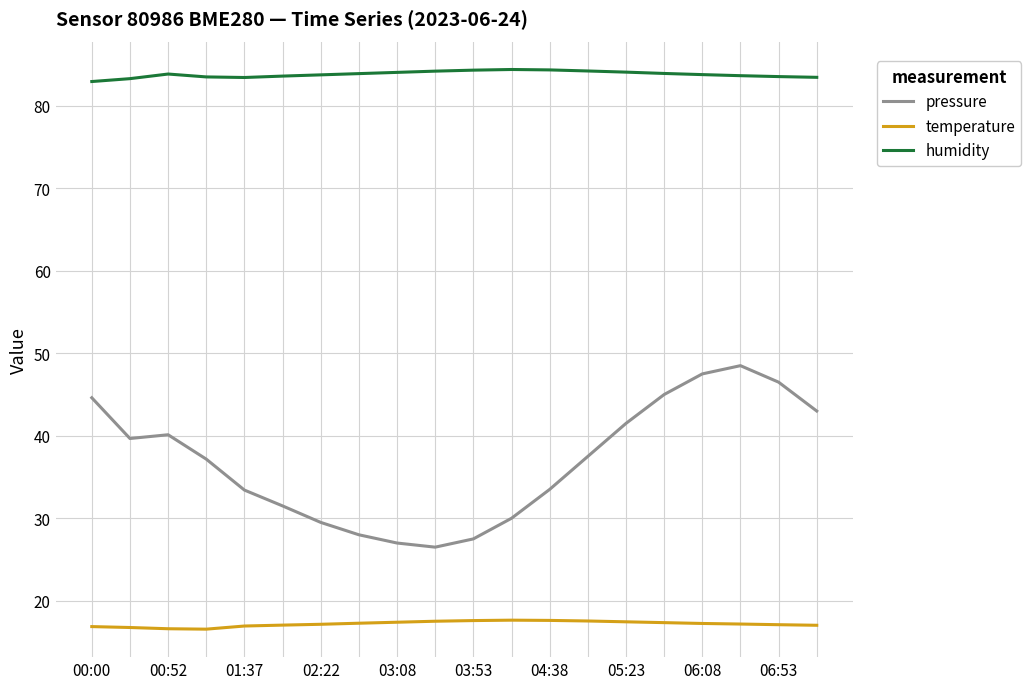

What is the greatest value displayed?

84.4